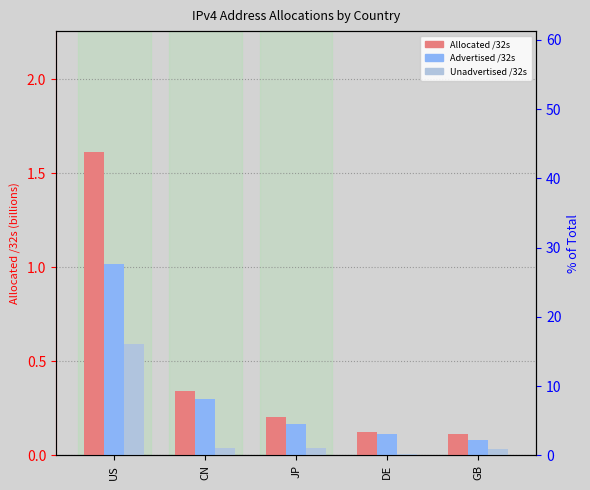

What is the total value across all series at DE?

0.2